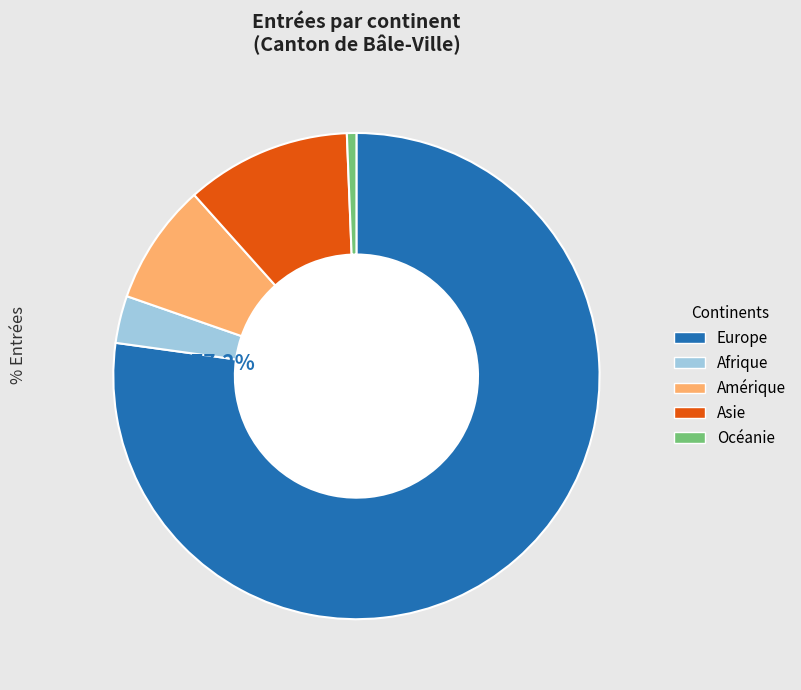

To the nearest percent, what portion does Europe represent?

77%